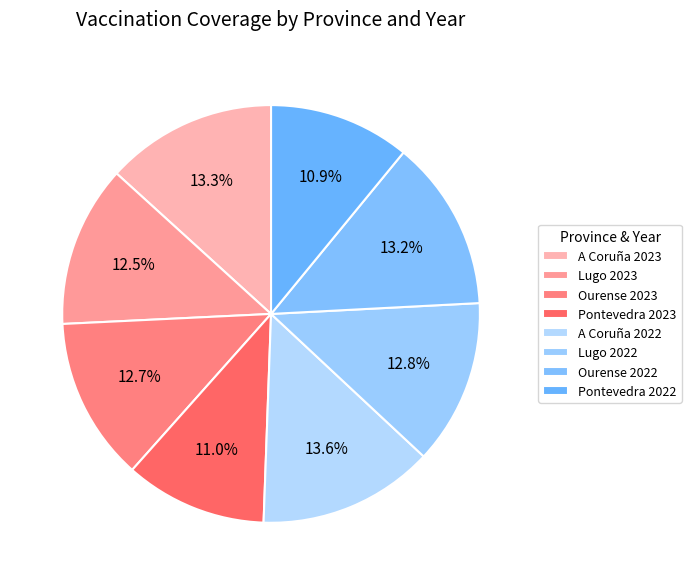

What percentage is NOT represented by Ourense 2022?

86.8%